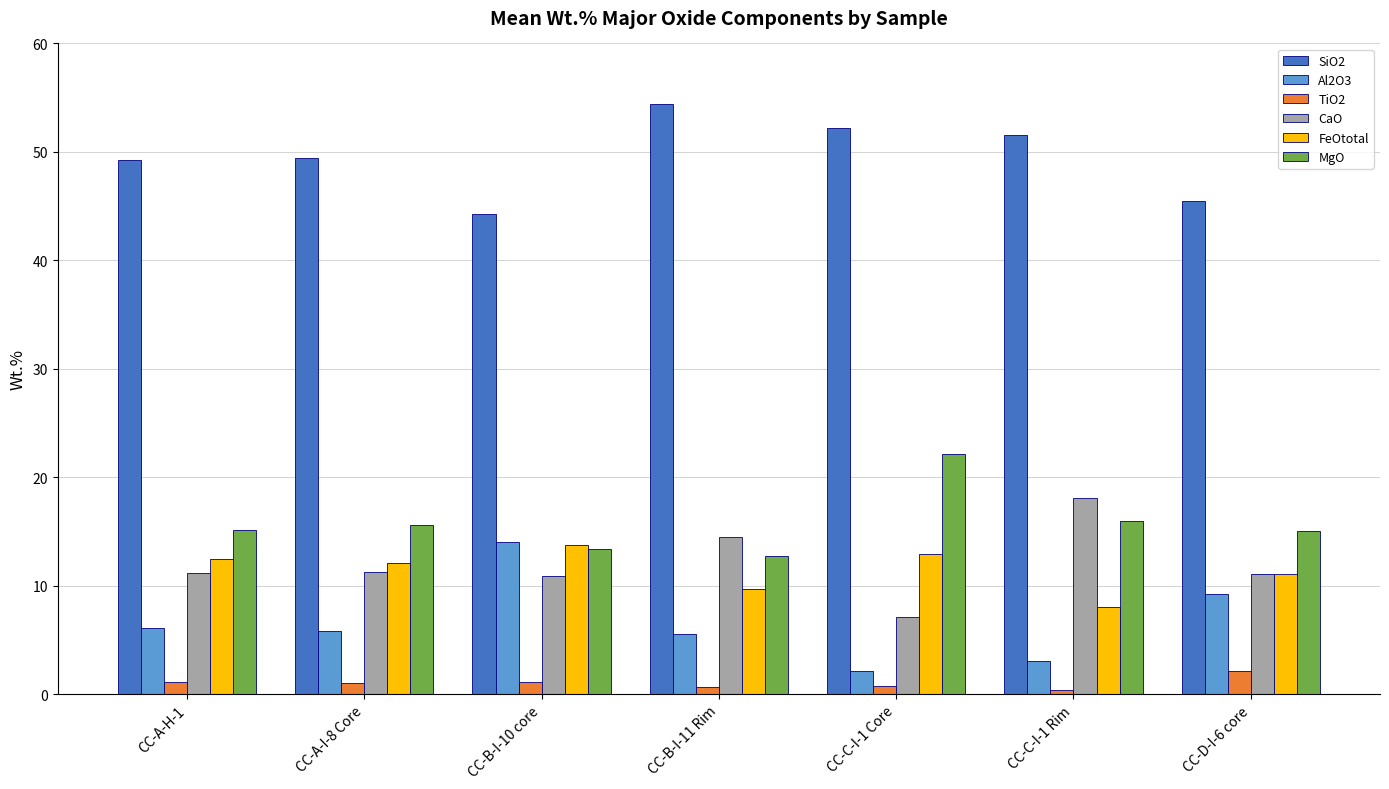

True or false: Al2O3 has a value of 3.1 at CC-C-I-1 Rim.

True